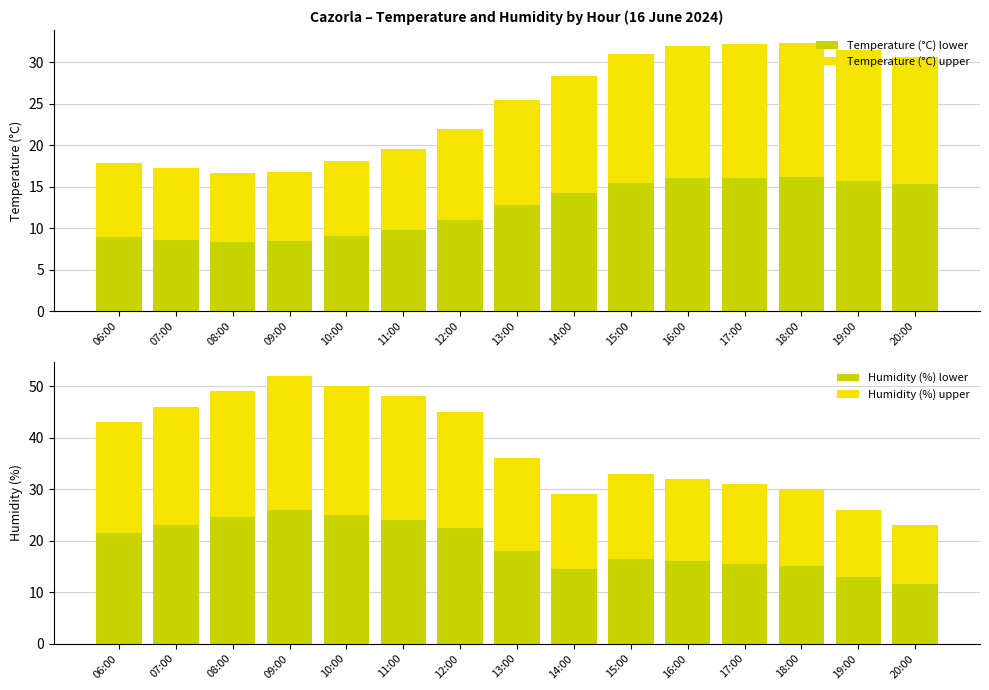

What is the label of the 7th bar from the right?

14:00